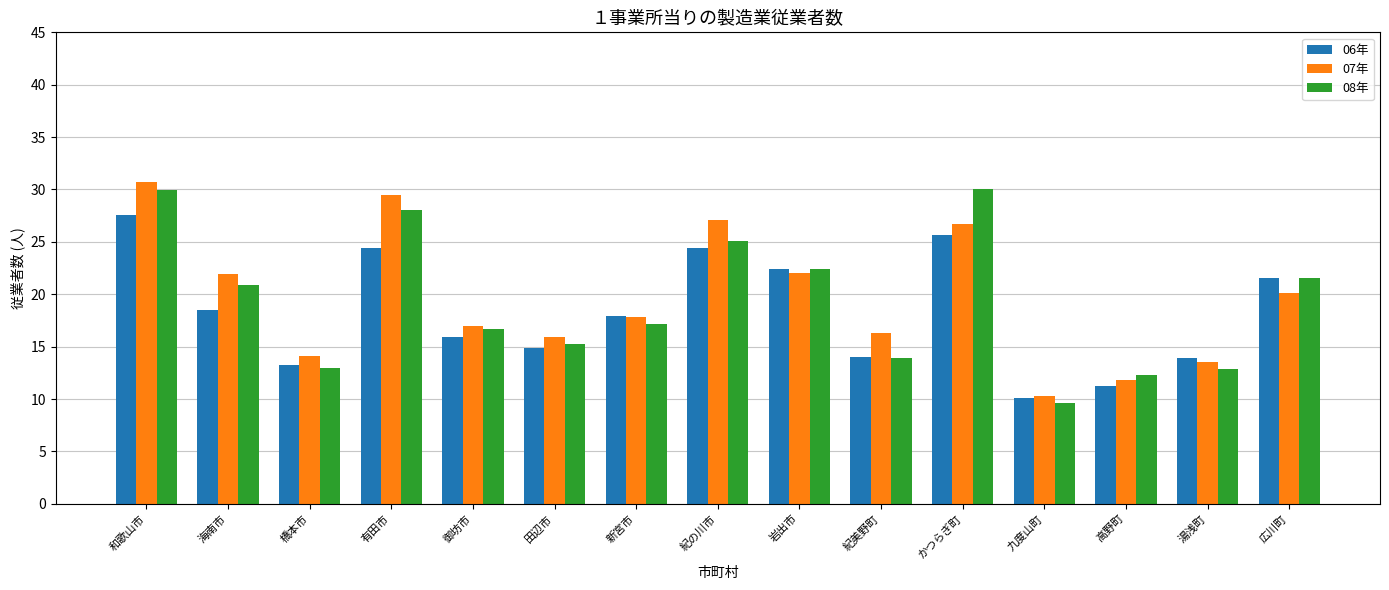

What is the total value across all series at 御坊市?

49.6